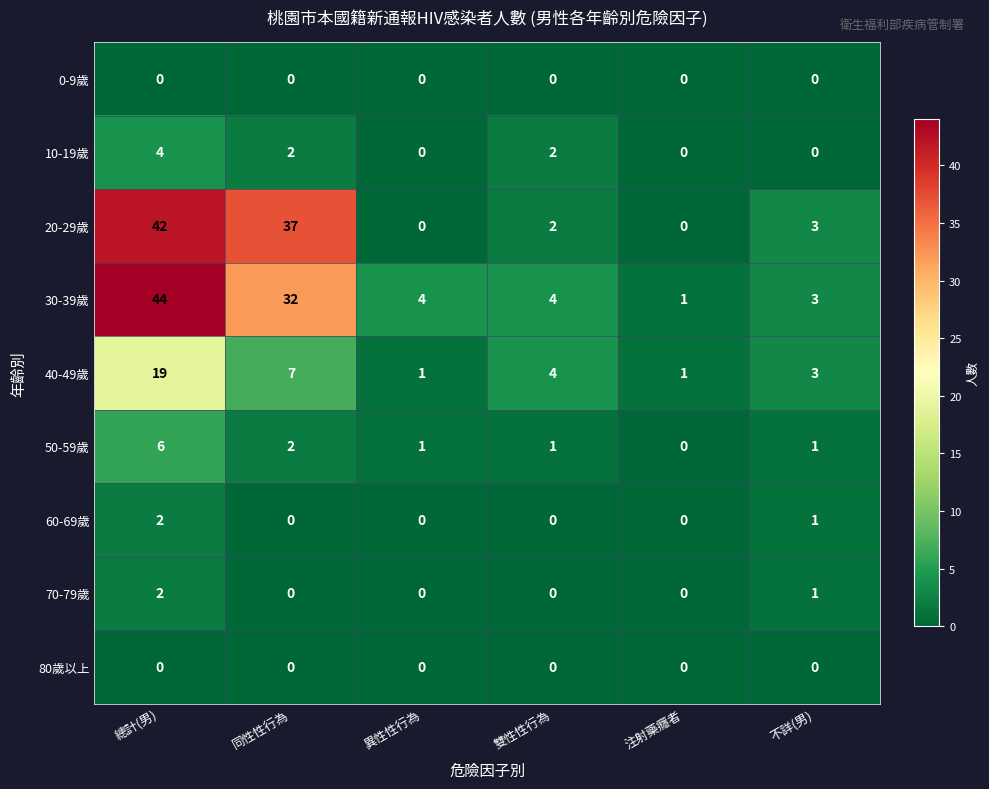

The value of 40-49歲 at 同性性行為 is 7. True or false?

True